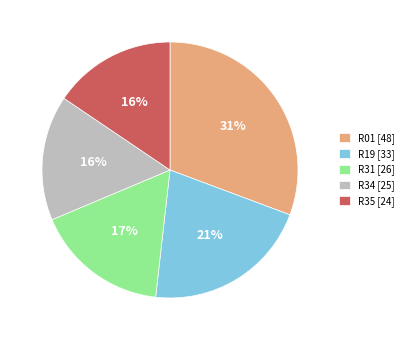

What percentage is the R35 [24] slice, to the nearest percent?

16%